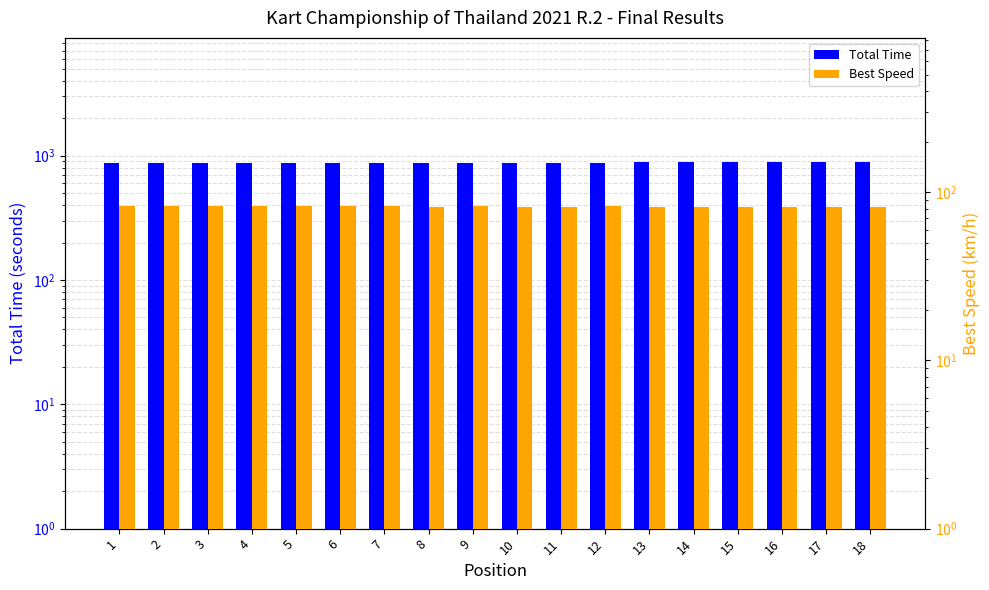

At how many categories does at least one series exceed 172?

18